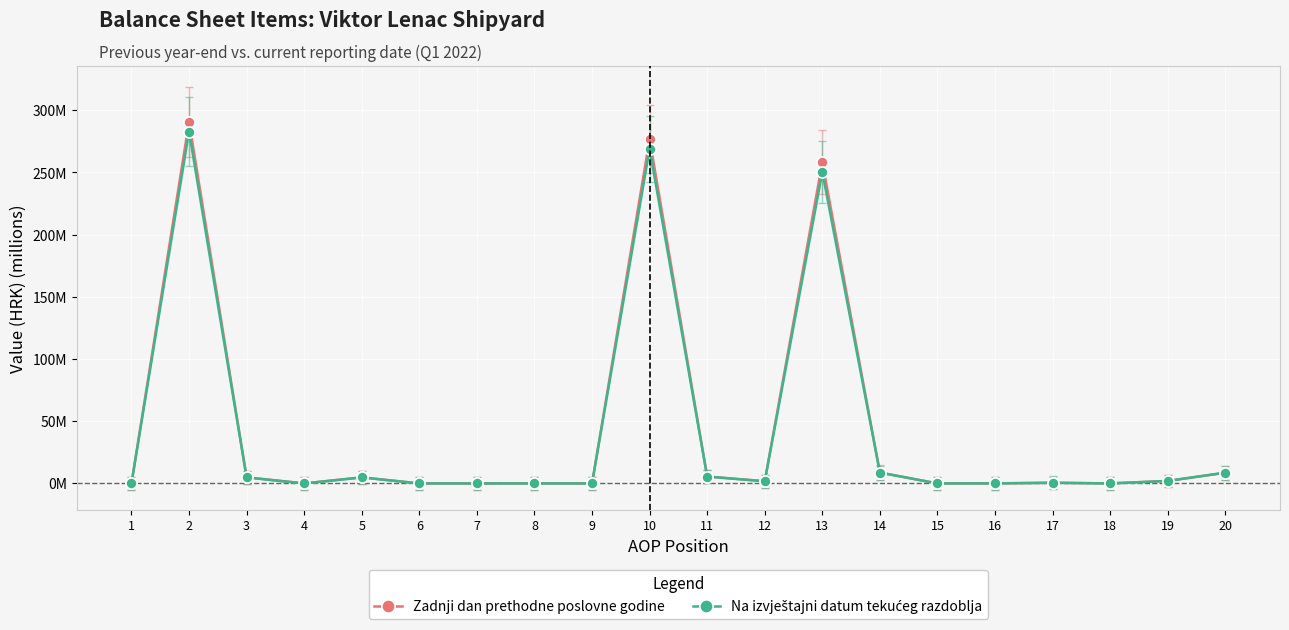

What is the sum of the Na izvještajni datum tekućeg razdoblja values at 13 and 4?

250.4